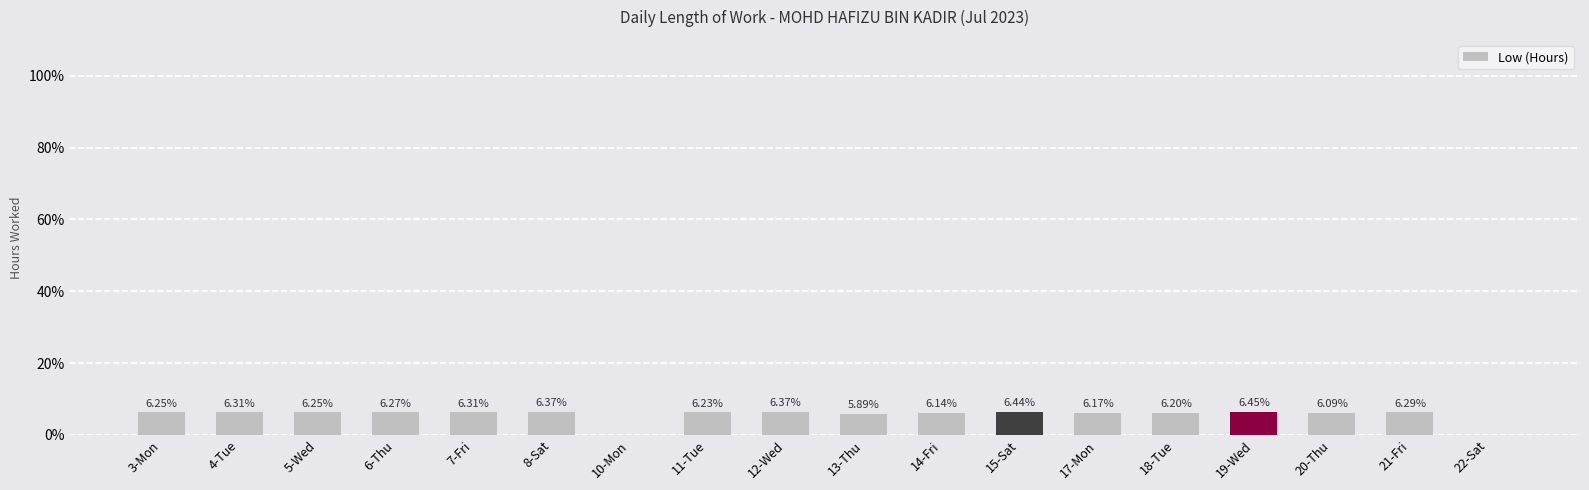

What is the sum of all values?

100.0